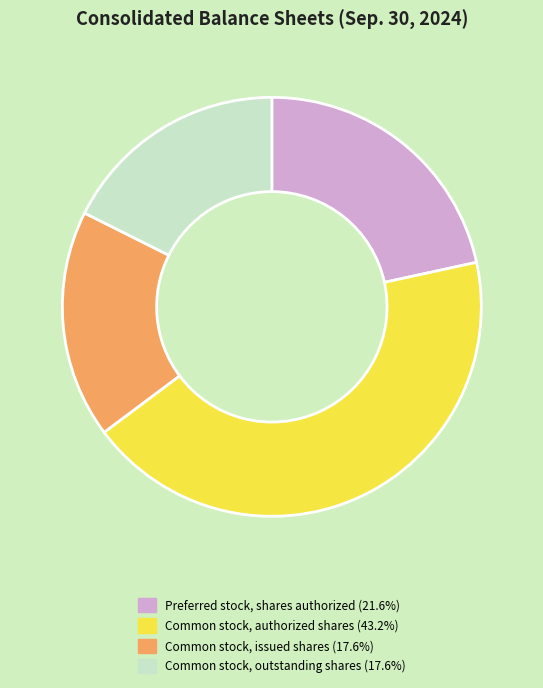

The Common stock, authorized shares slice represents 43% of the pie. True or false?

True